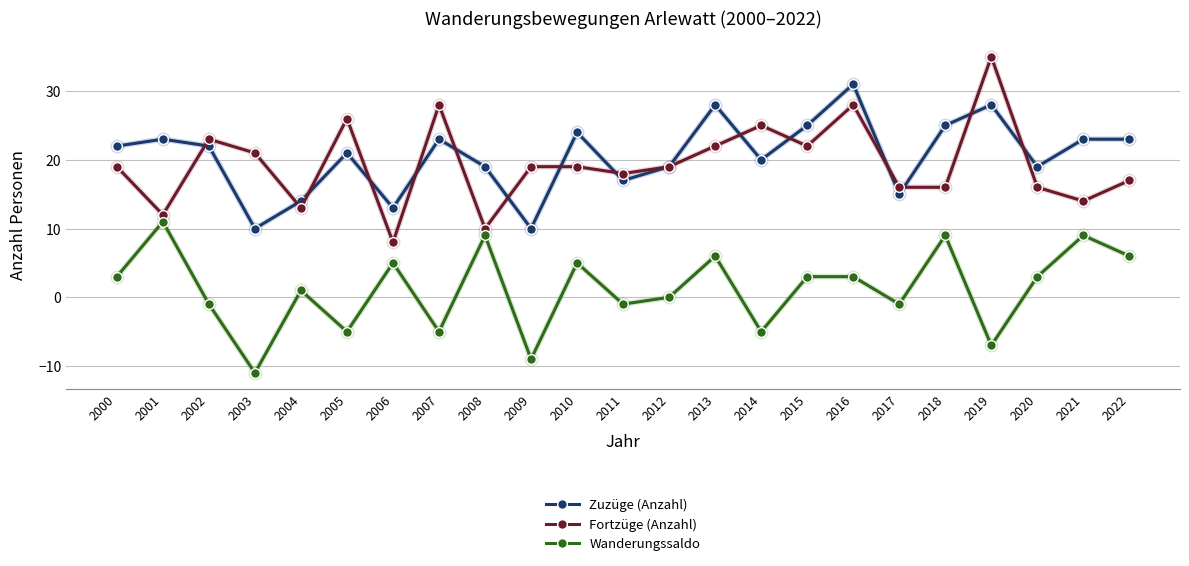

Which series changed the most between 2016 and 2017?

Zuzüge (Anzahl)